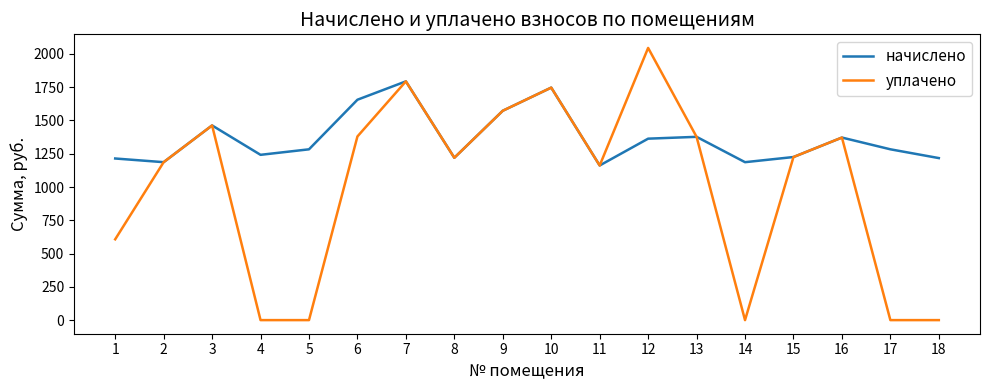

How many values in the начислено series are below 1283?

8